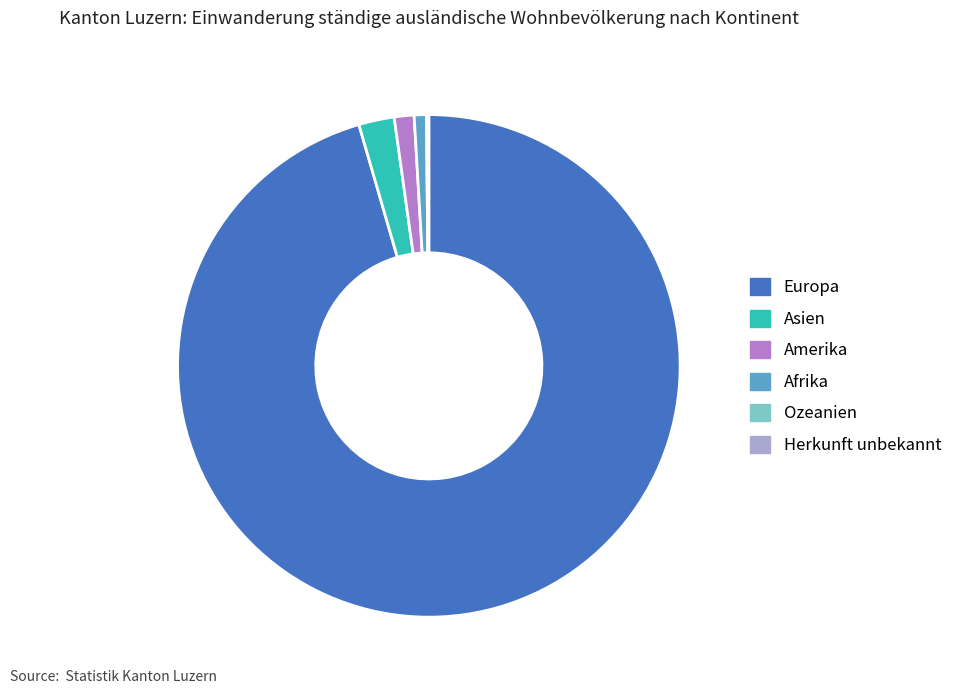

Which has a higher value, Asien or Afrika?

Asien